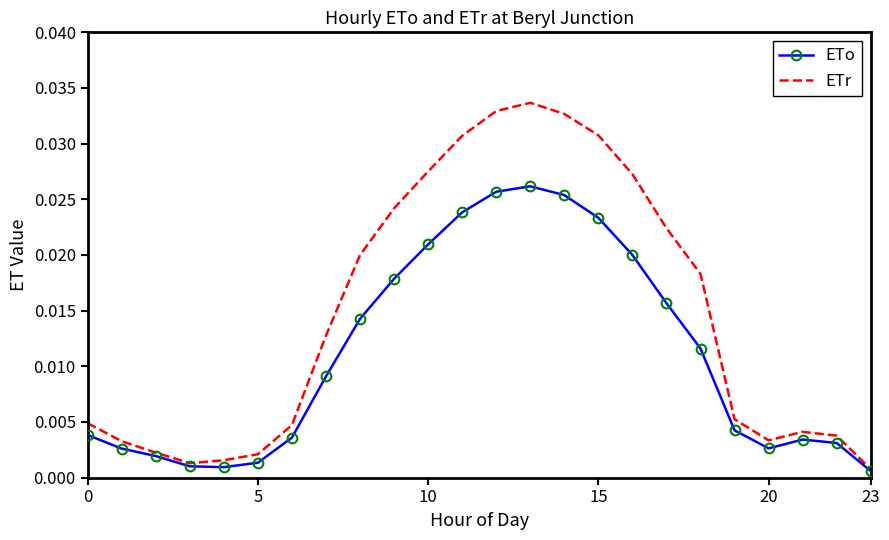

What is the sum of all ETo values?

0.3